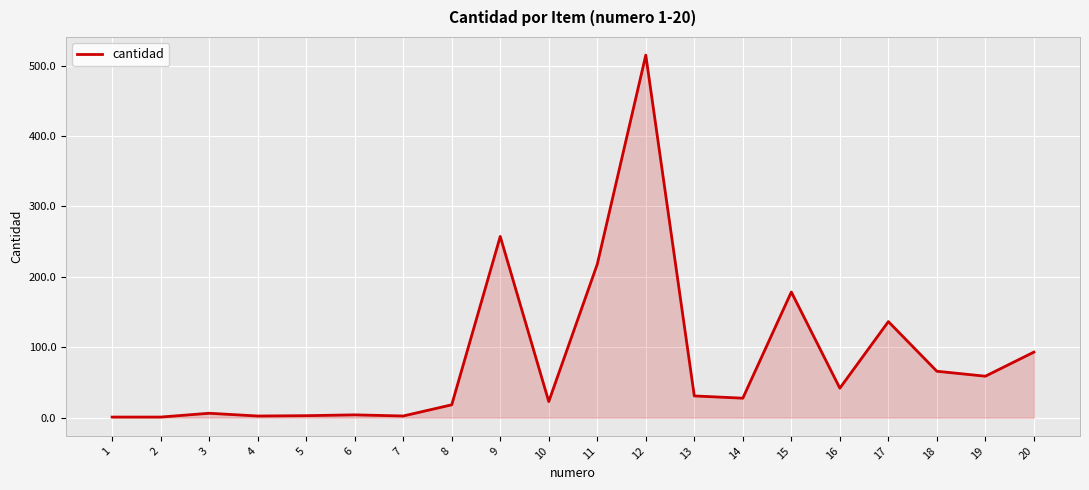

Count the number of data series in this chart.

1